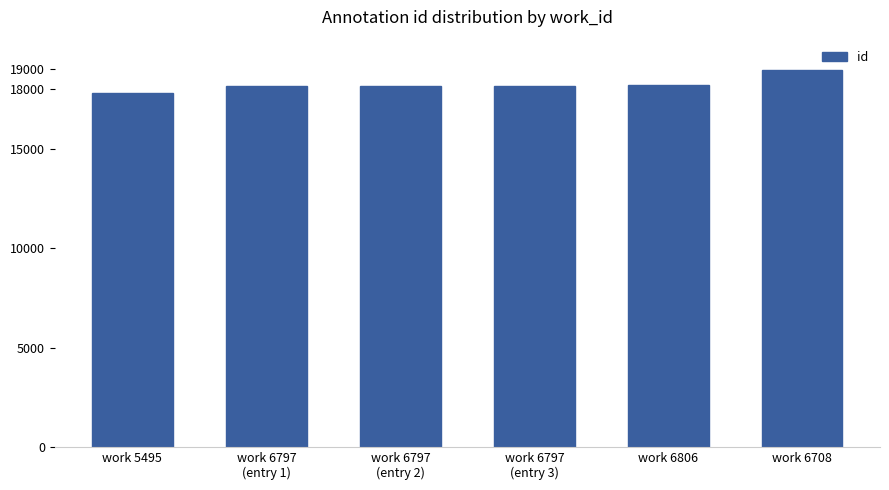

What position from the left is work 6708?

6